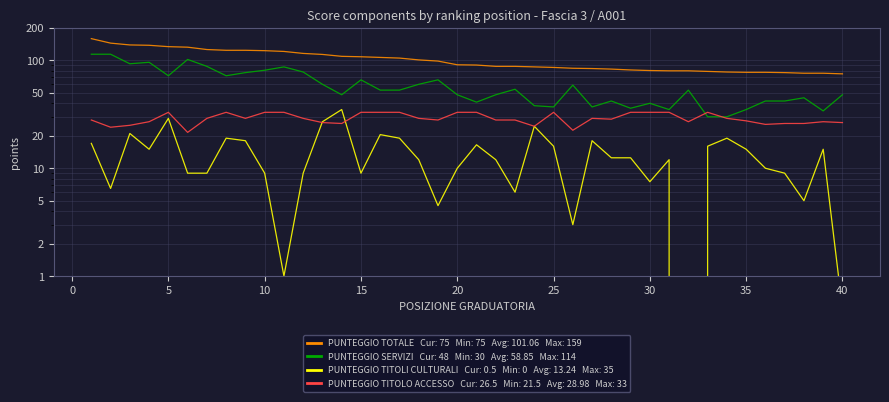

True or false: PUNTEGGIO TITOLO ACCESSO has a value of 6.2 at 25.

False